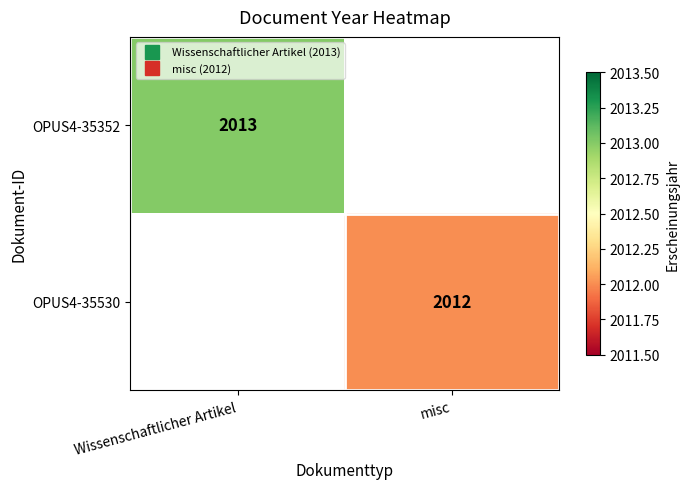

How many categories are shown in the chart?

2